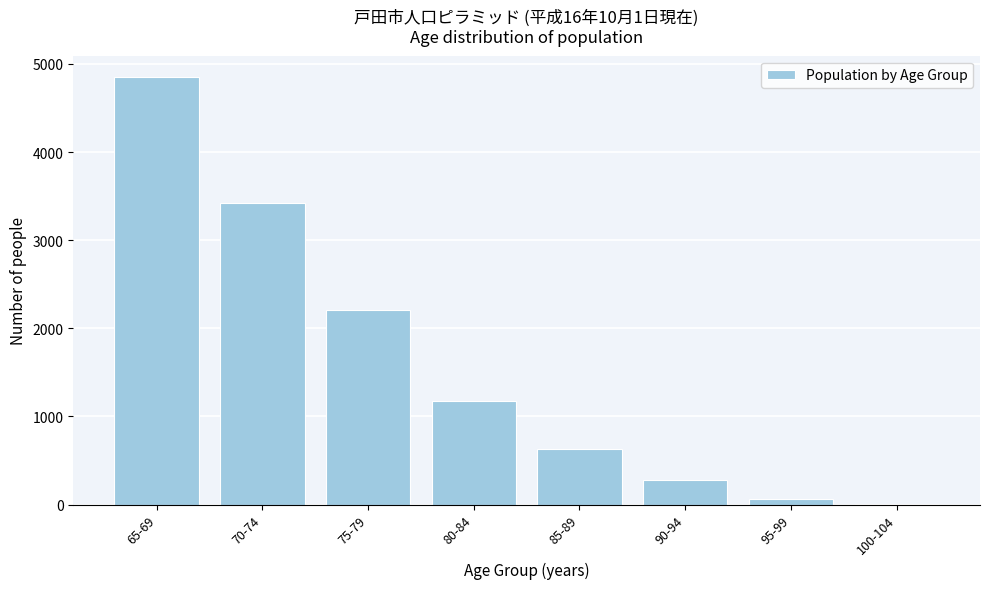

Reading left to right, what are all the values shown in this chart?

65-69=4851	70-74=3420	75-79=2207	80-84=1178	85-89=632	90-94=273	95-99=60	100-104=7